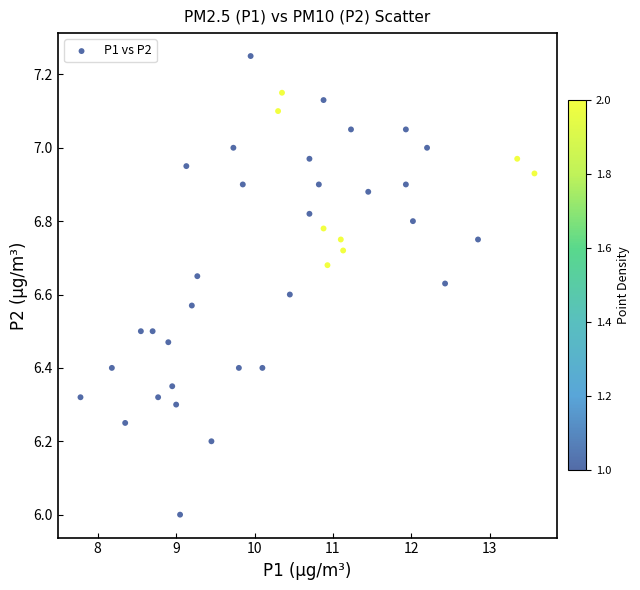

What is the range of X values (max minus min)?

5.8